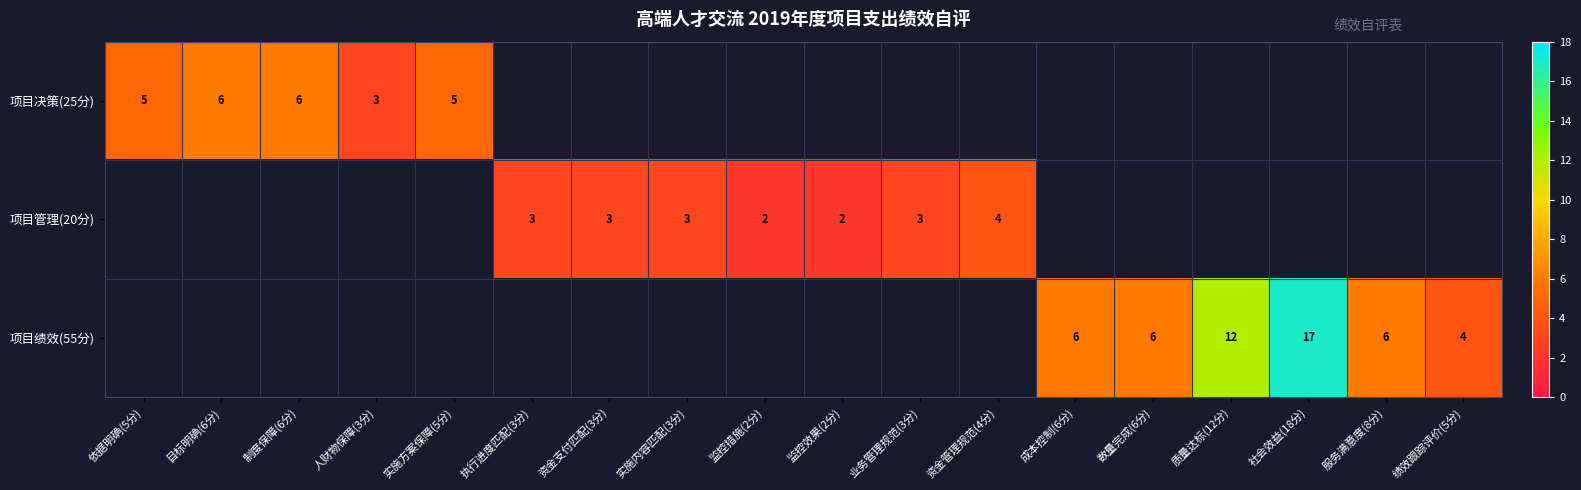

What is the difference between the 项目决策(25分) values at 人财物保障(3分) and 目标明确(6分)?

3